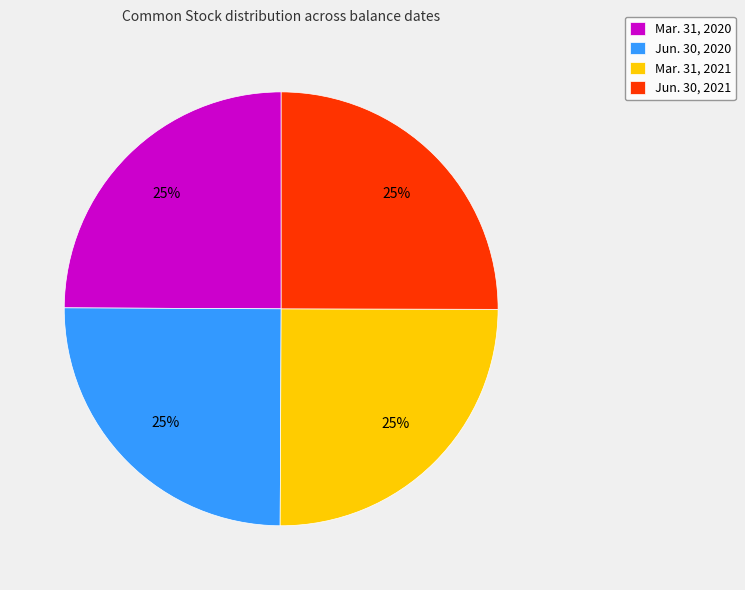

To the nearest percent, what is the average slice percentage?

25%